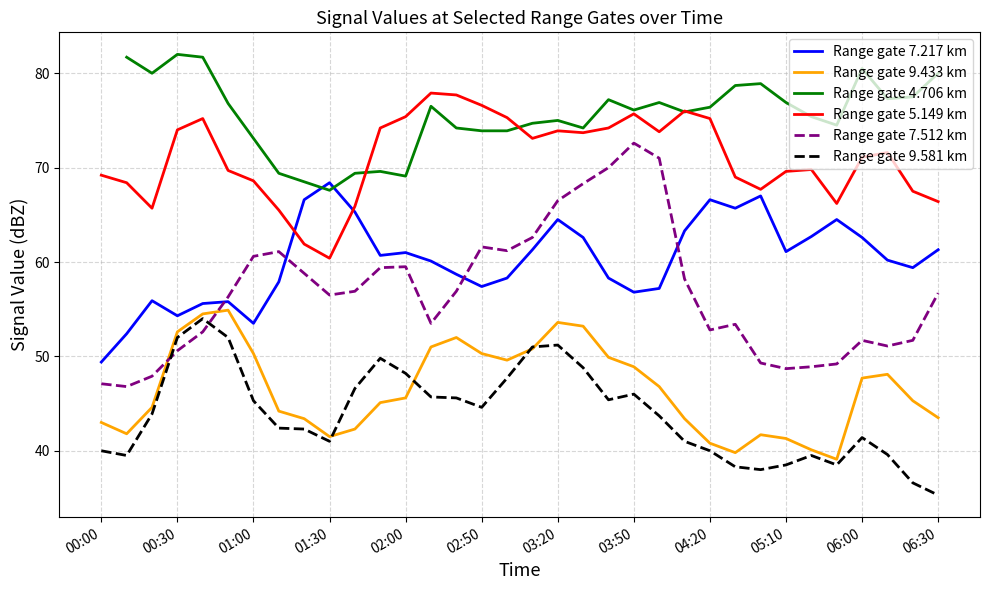

The value of Range gate 4.706 km at 29 is 74.5. True or false?

True